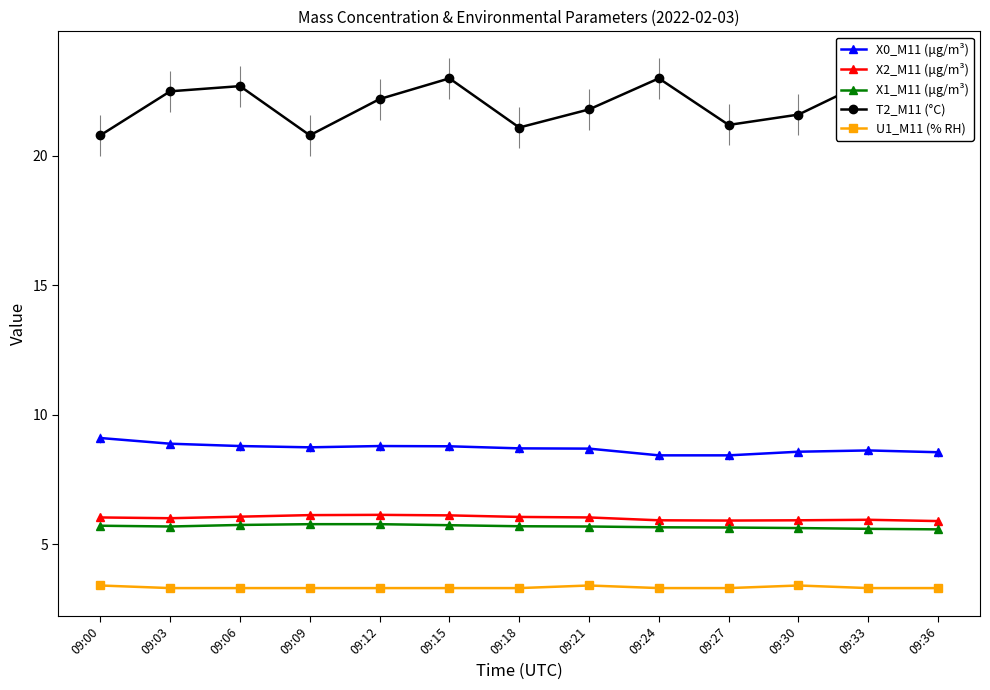

What are all the series names shown in the legend?

X0_M11 (μg/m³), X2_M11 (μg/m³), X1_M11 (μg/m³), T2_M11 (°C), U1_M11 (% RH)